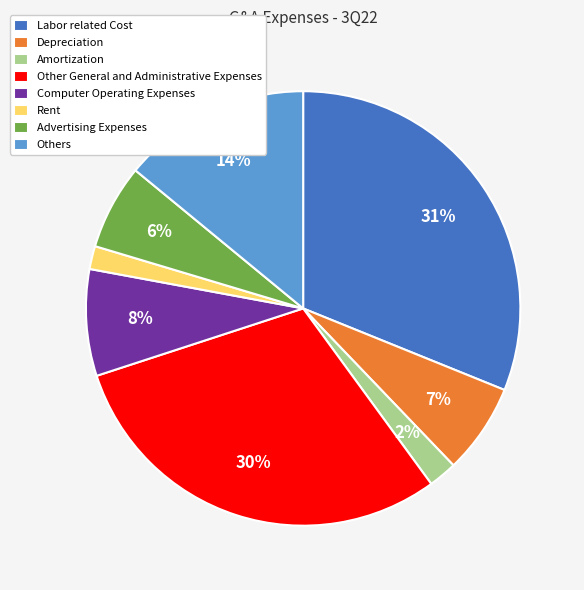

Does Others account for over 50% of the chart?

No